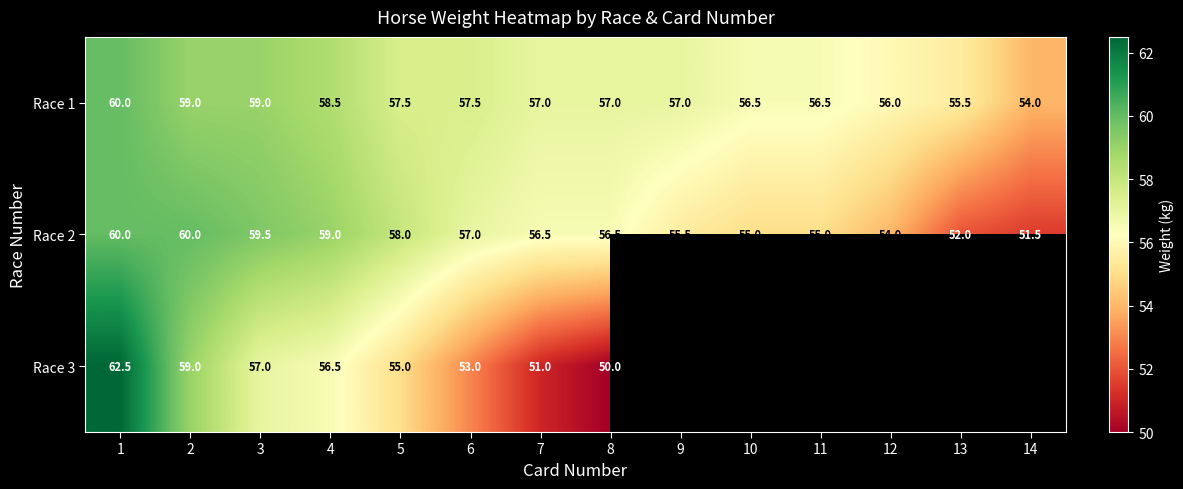

How many data points does each series have?

14